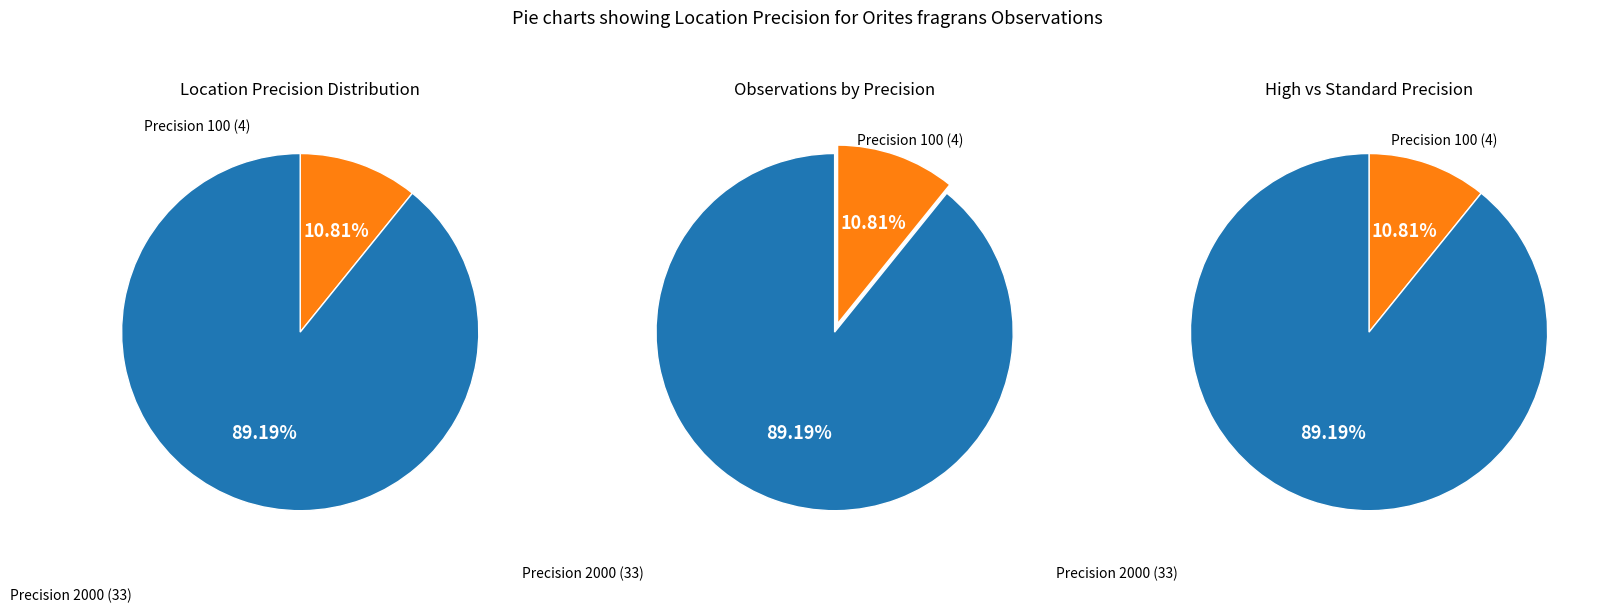

How many slices are in this pie chart?

2